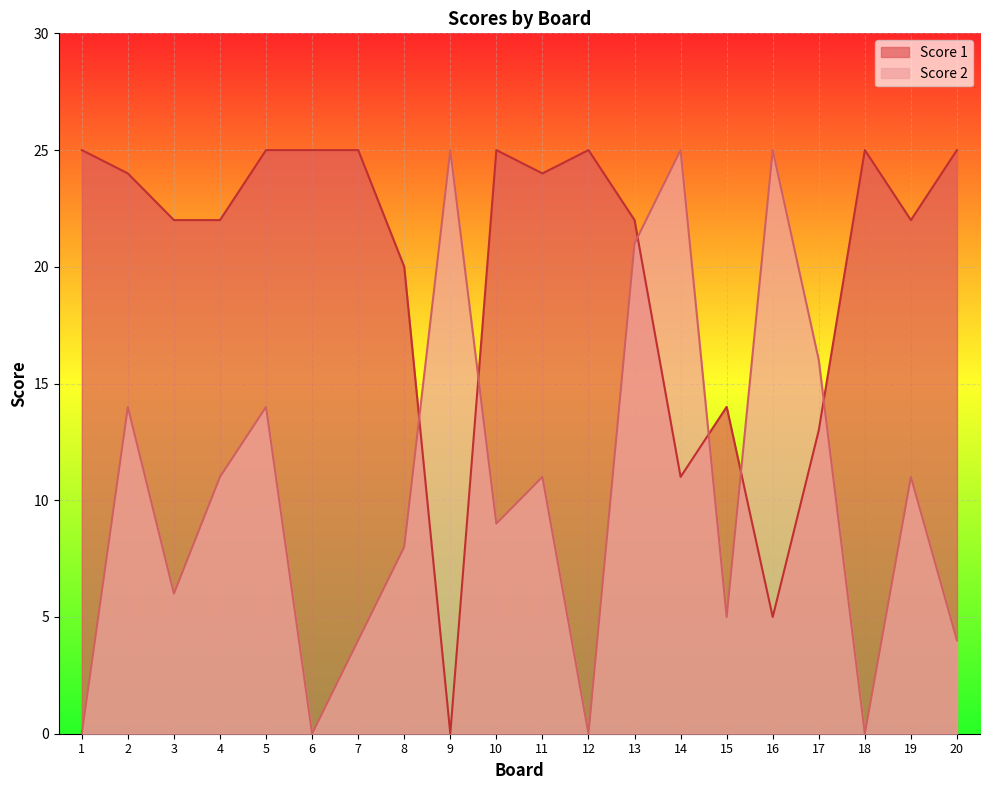

Which series changed the most between 1 and 5?

Score 2